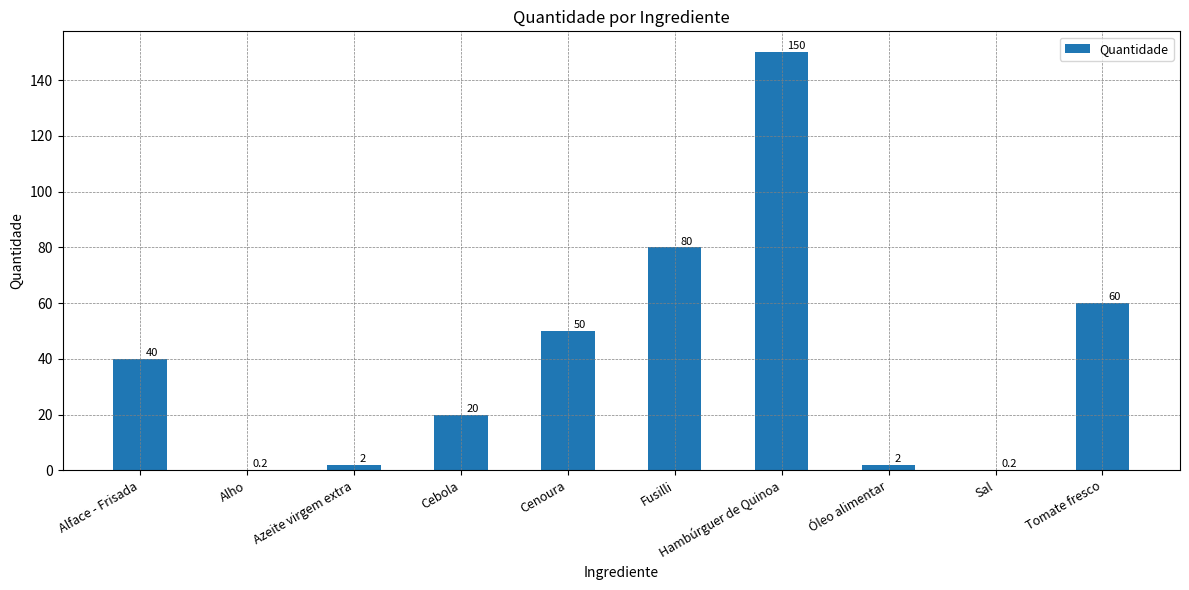

Between Cenoura and Tomate fresco, which is larger?

Tomate fresco